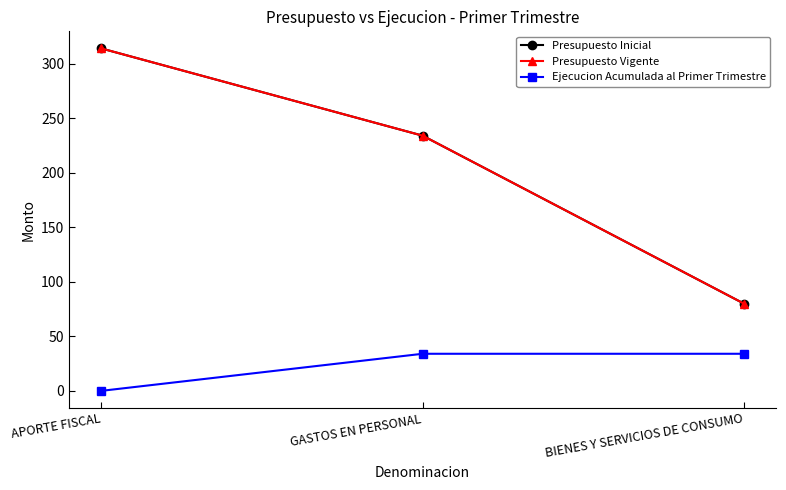

Which category has the lowest value in the Ejecucion Acumulada al Primer Trimestre series?

APORTE FISCAL